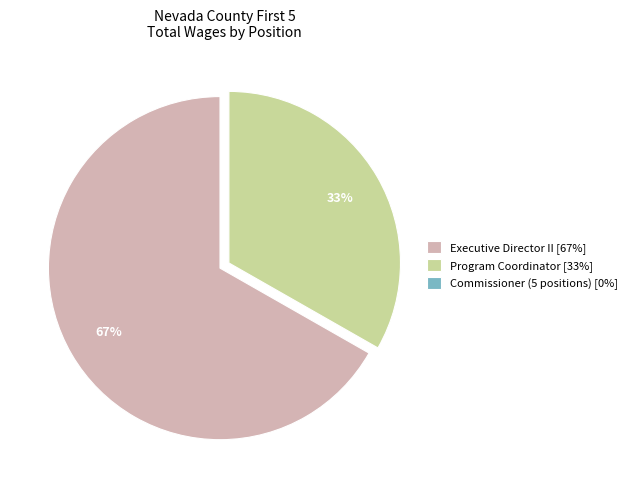

To the nearest percent, what is the difference between the largest and smallest slice percentages?

67%